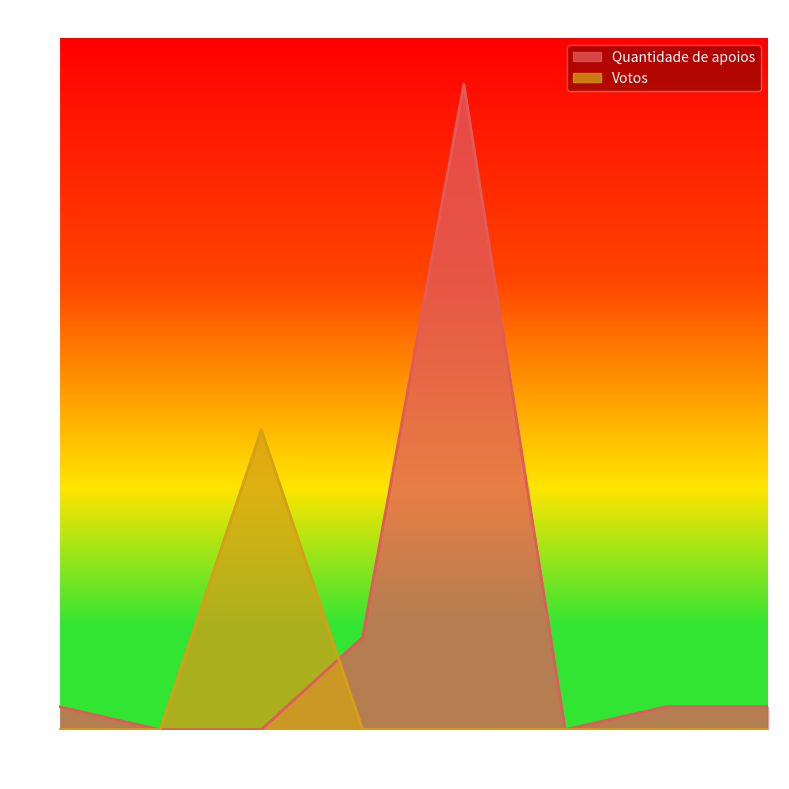

Reading left to right, transcribe all the data shown in this chart.

Quantidade de apoios: 1	0	0	4	28	0	1	1
Votos: 0	0	13	0	0	0	0	0